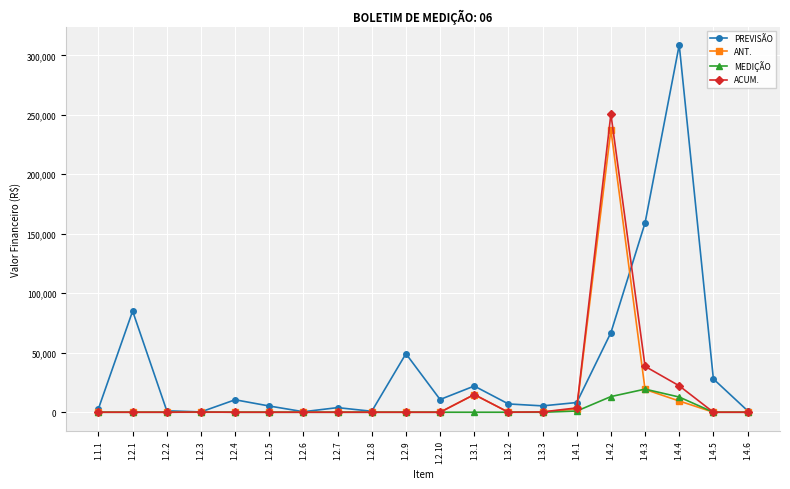

How many lines are shown in the chart?

4